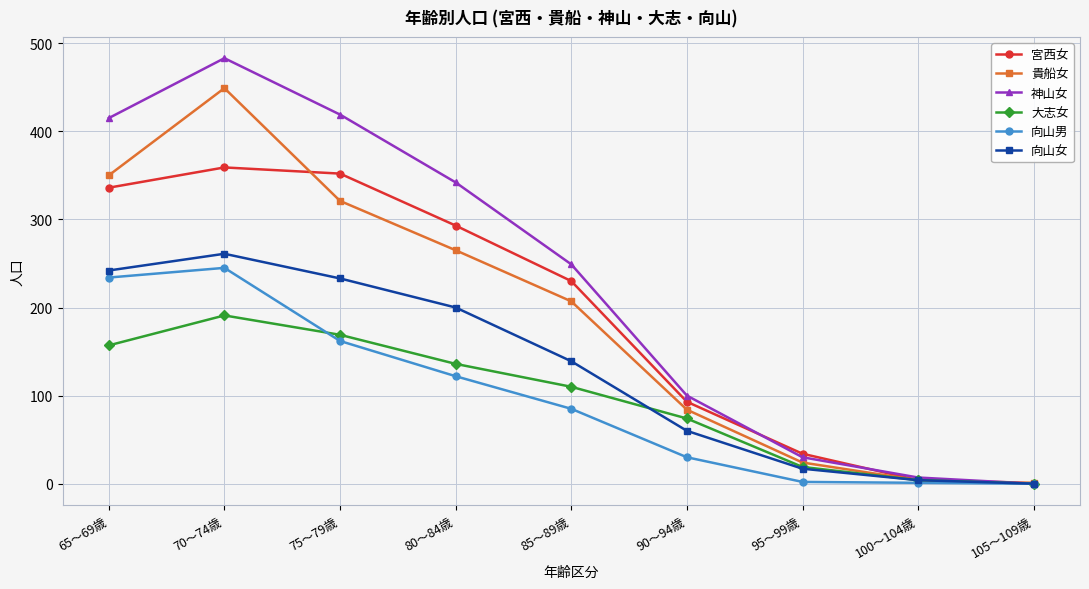

True or false: 貴船女 has a value of 306 at 85～89歳.

False